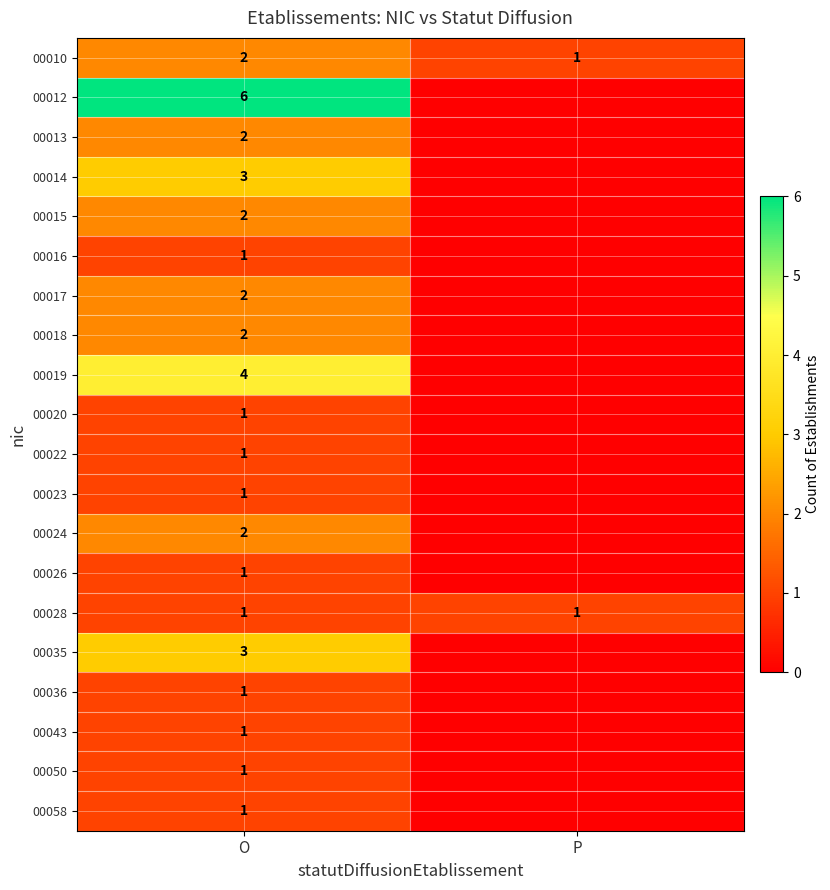

At how many categories does at least one series exceed 5?

1